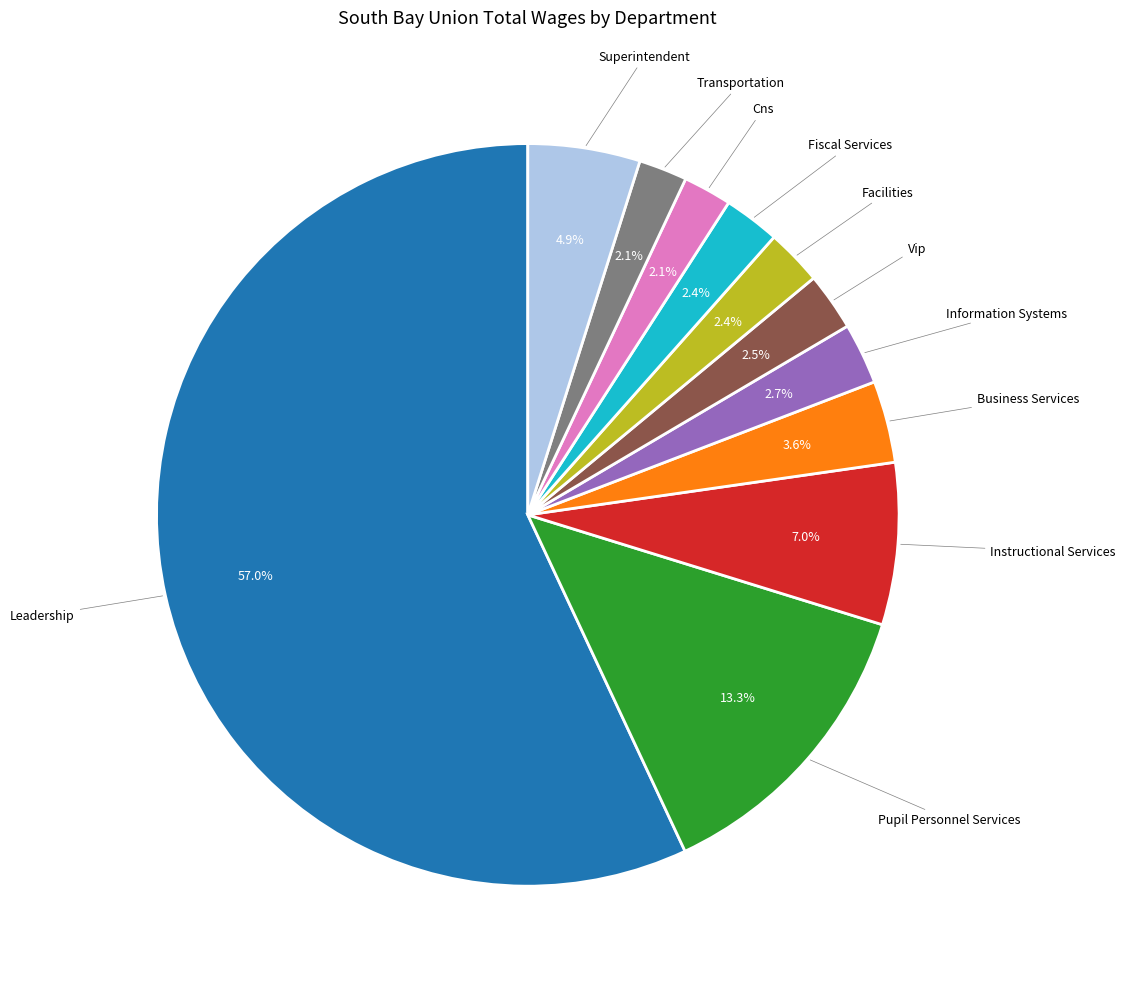

How many segments does this pie chart have?

11